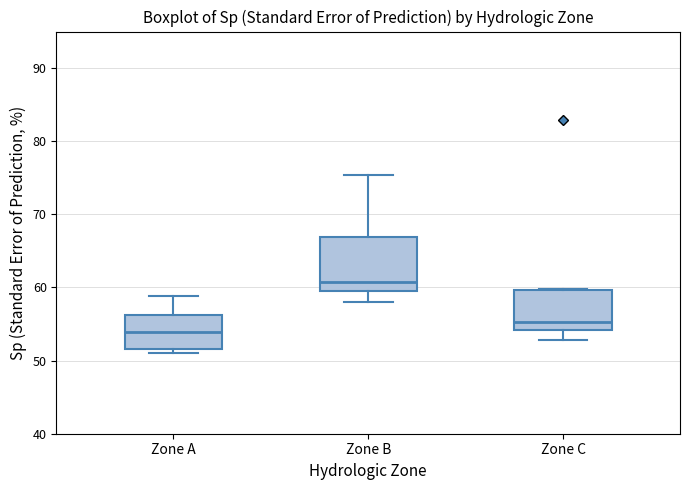

Reading left to right, read every box against the y-axis: the position of its median line, the range the box covers, and the ends of its whiskers. The values are not printed on the chart, so give them approximately, as read against the axis.

Zone A: median 54, box 52 to 56, whiskers 51 to 59
Zone B: median 61, box 60 to 67, whiskers 58 to 75
Zone C: median 55, box 54 to 60, whiskers 53 to 60